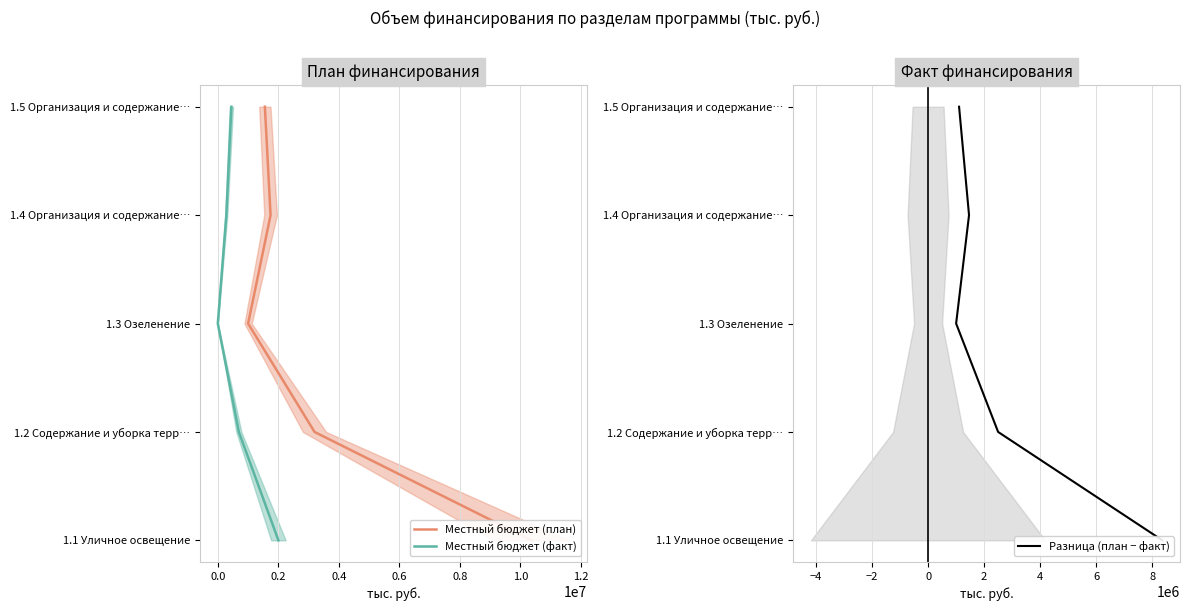

True or false: Разница (план − факт) has a value of 2 at −0.2.

False